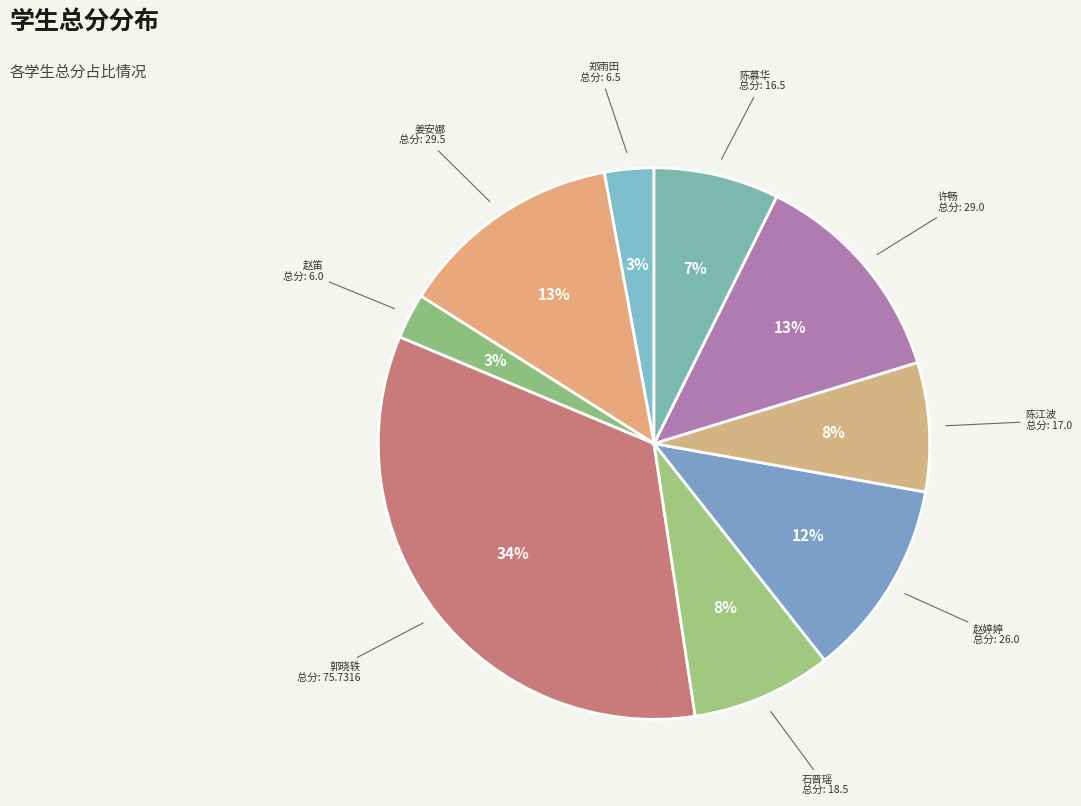

Which slice is the largest?

郭晓轶